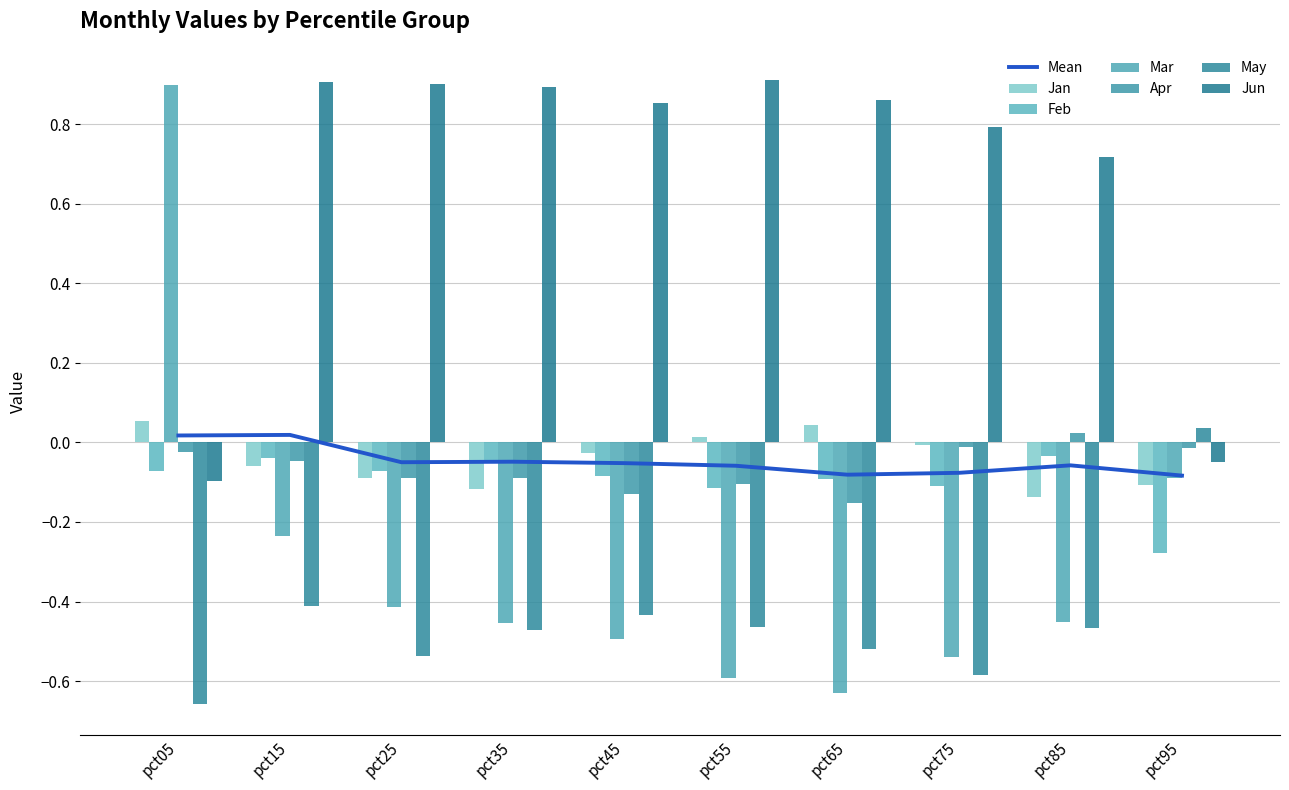

What is the difference between the May values at pct05 and pct35?

0.2